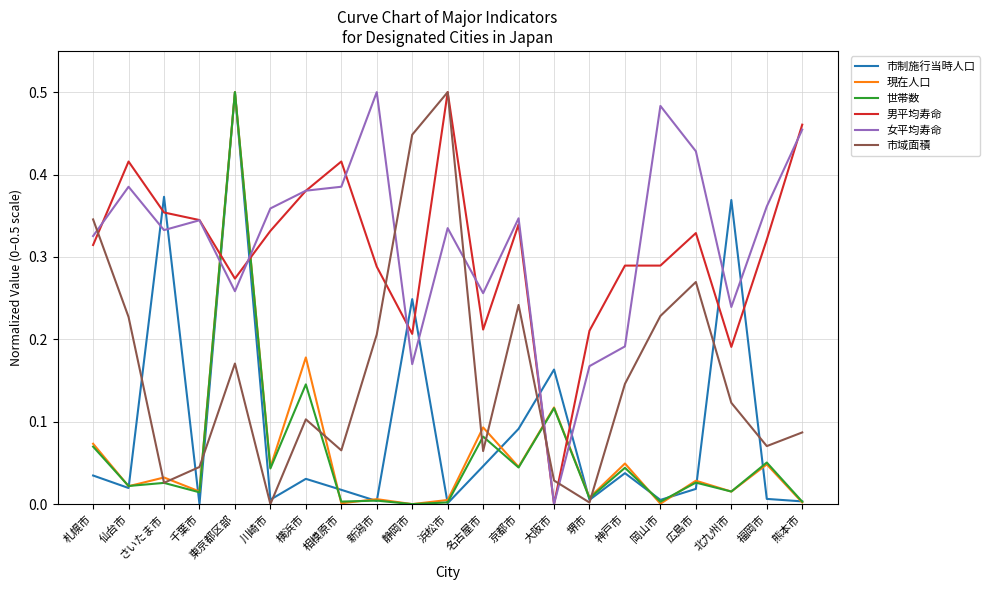

What position from the right is 札幌市?

21